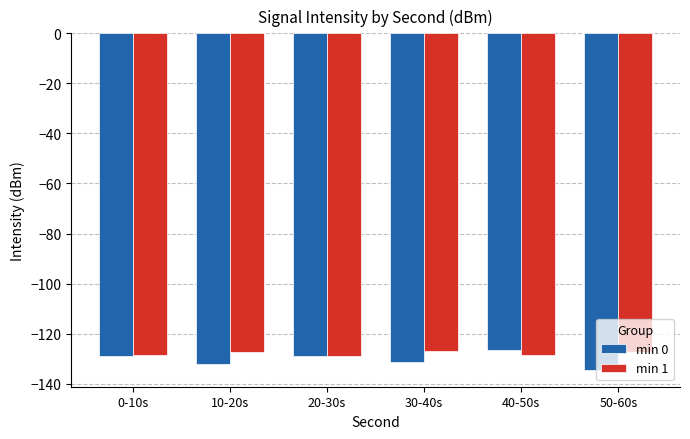

How many bars are there in total?

12